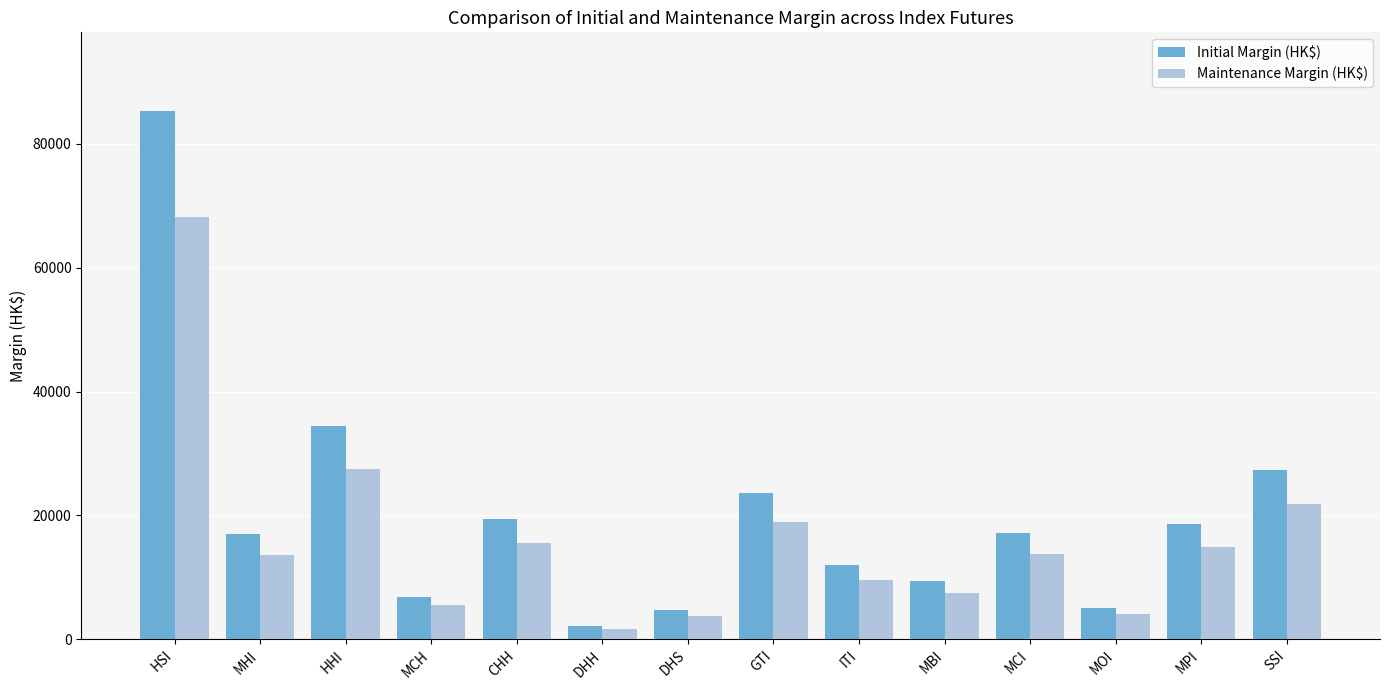

What is the label of the 2nd bar from the left?

MHI